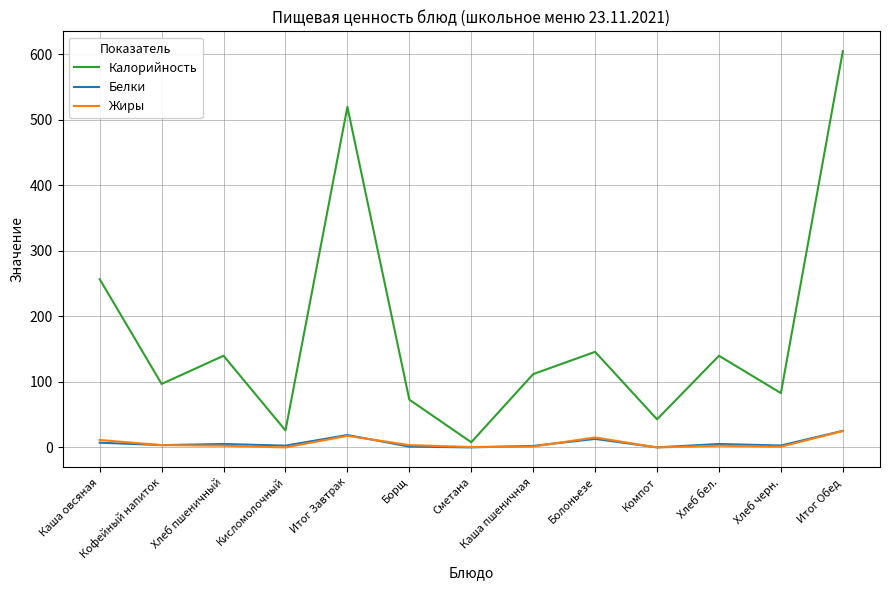

What is the average value of the Белки series?

6.8